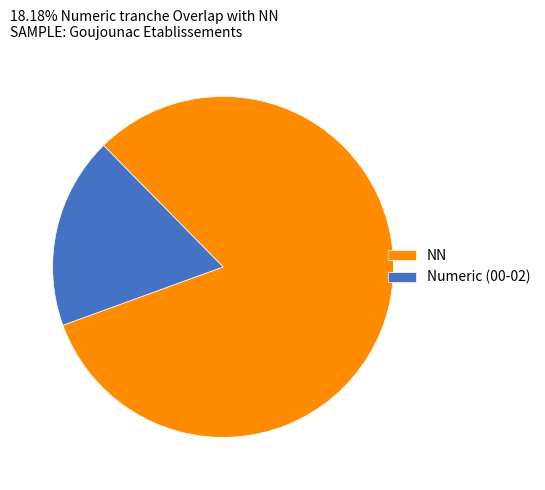

Which slice is the largest?

NN